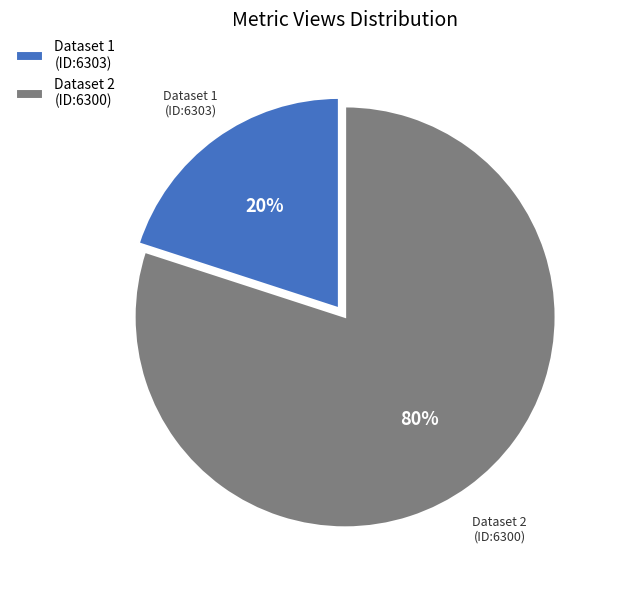

Does any single category account for the majority?

Yes